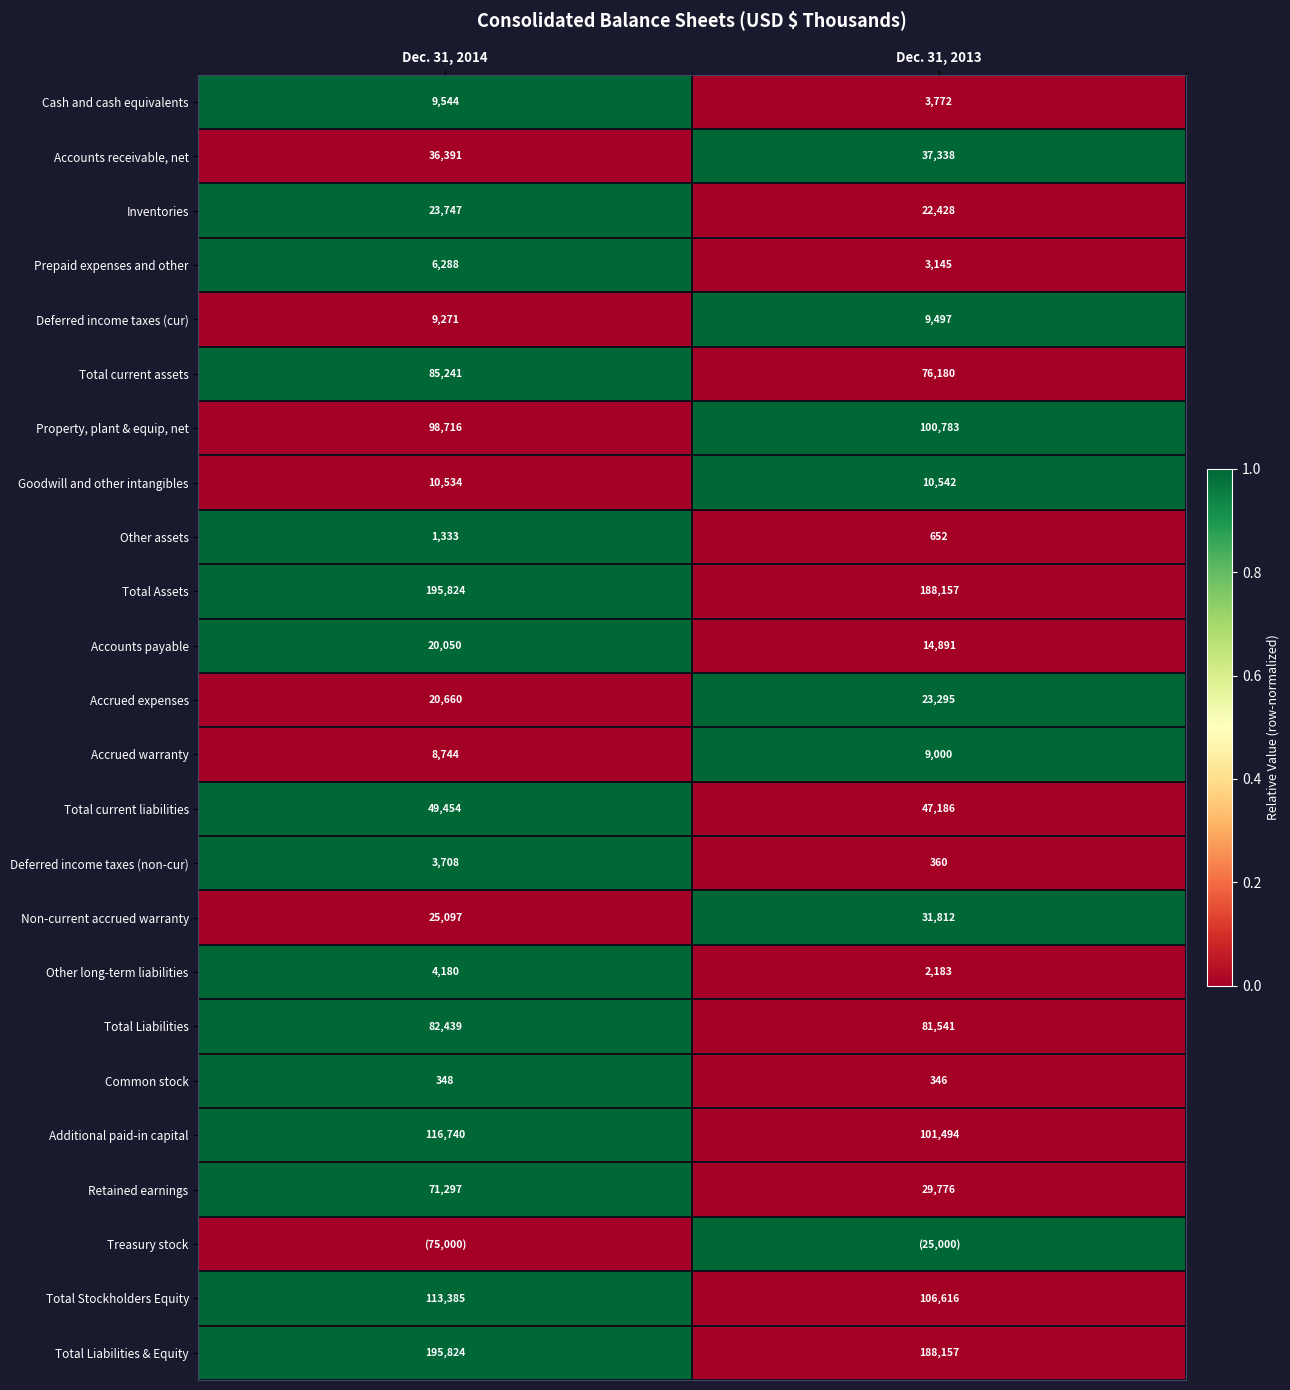

Rank the categories by Total Stockholders Equity value from highest to lowest.

Dec. 31, 2014, Dec. 31, 2013